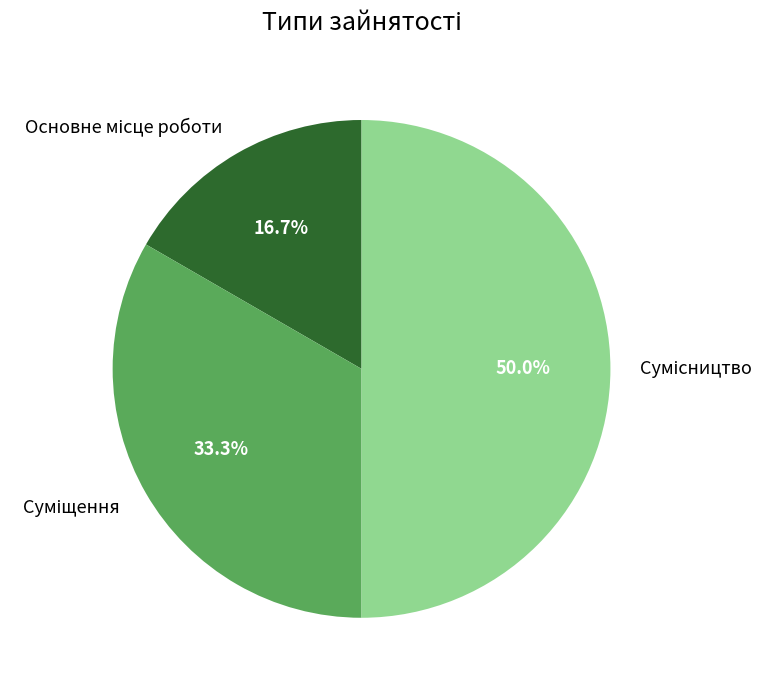

What is the largest slice in the pie chart?

Сумісництво